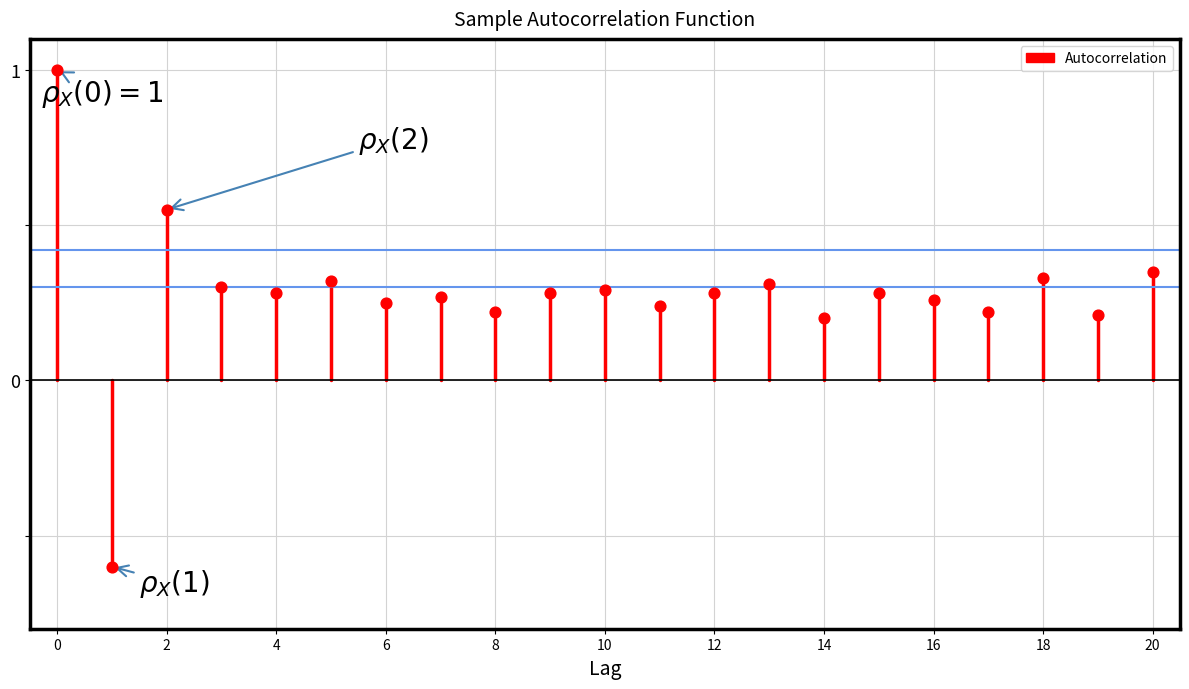

What is the range of Y values (max minus min)?

1.6